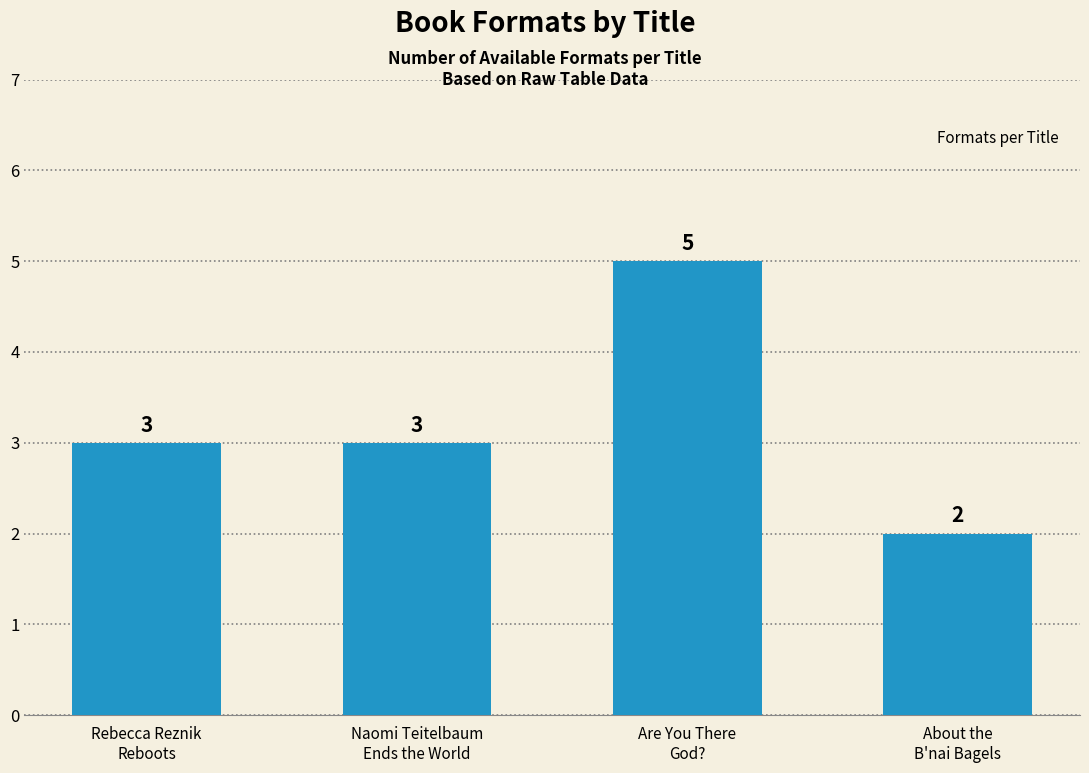

What is the average value?

3